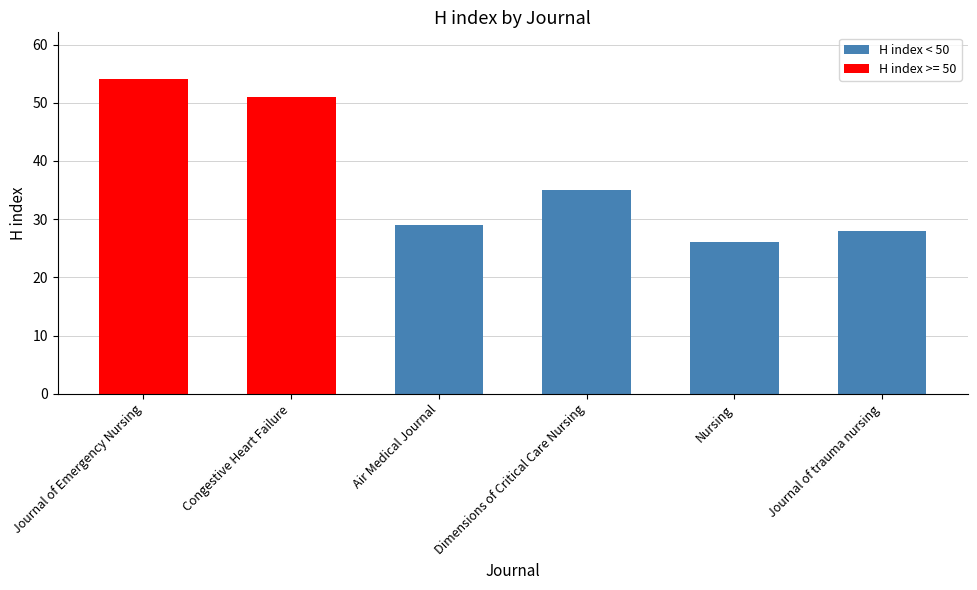

Reading left to right, extract all data points from this chart.

54	51	29	35	26	28